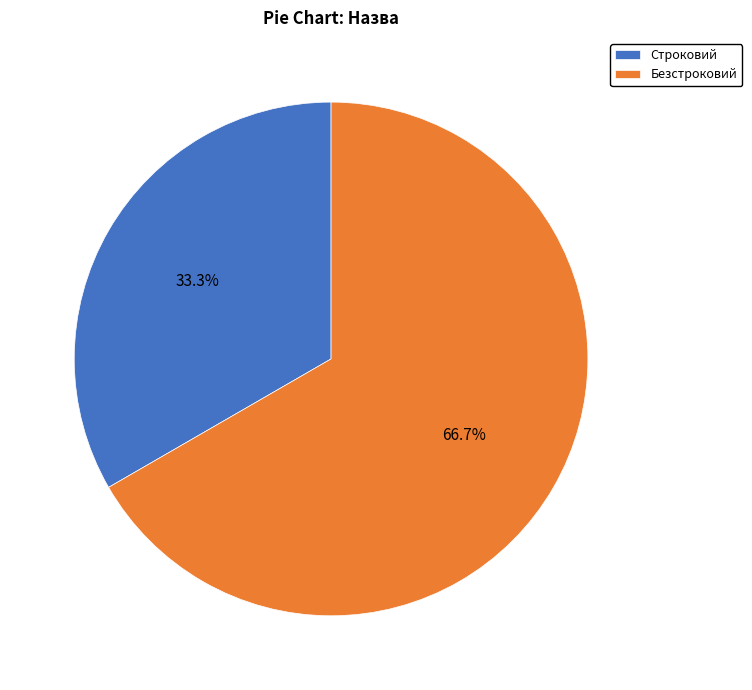

To the nearest percent, what is the difference between the Строковий and Безстроковий slice percentages?

33%